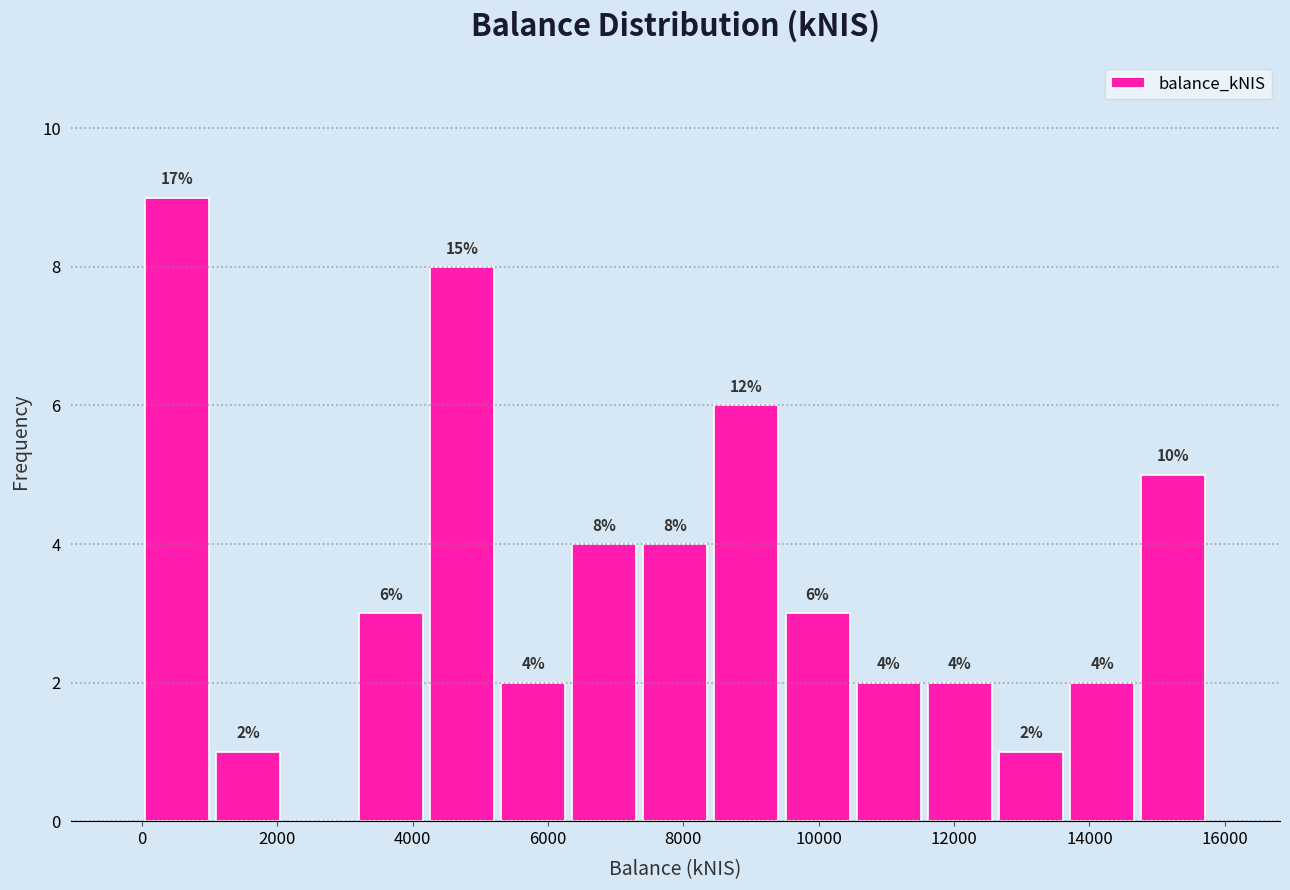

Which range on the x-axis has the tallest bar?

0 to 1000